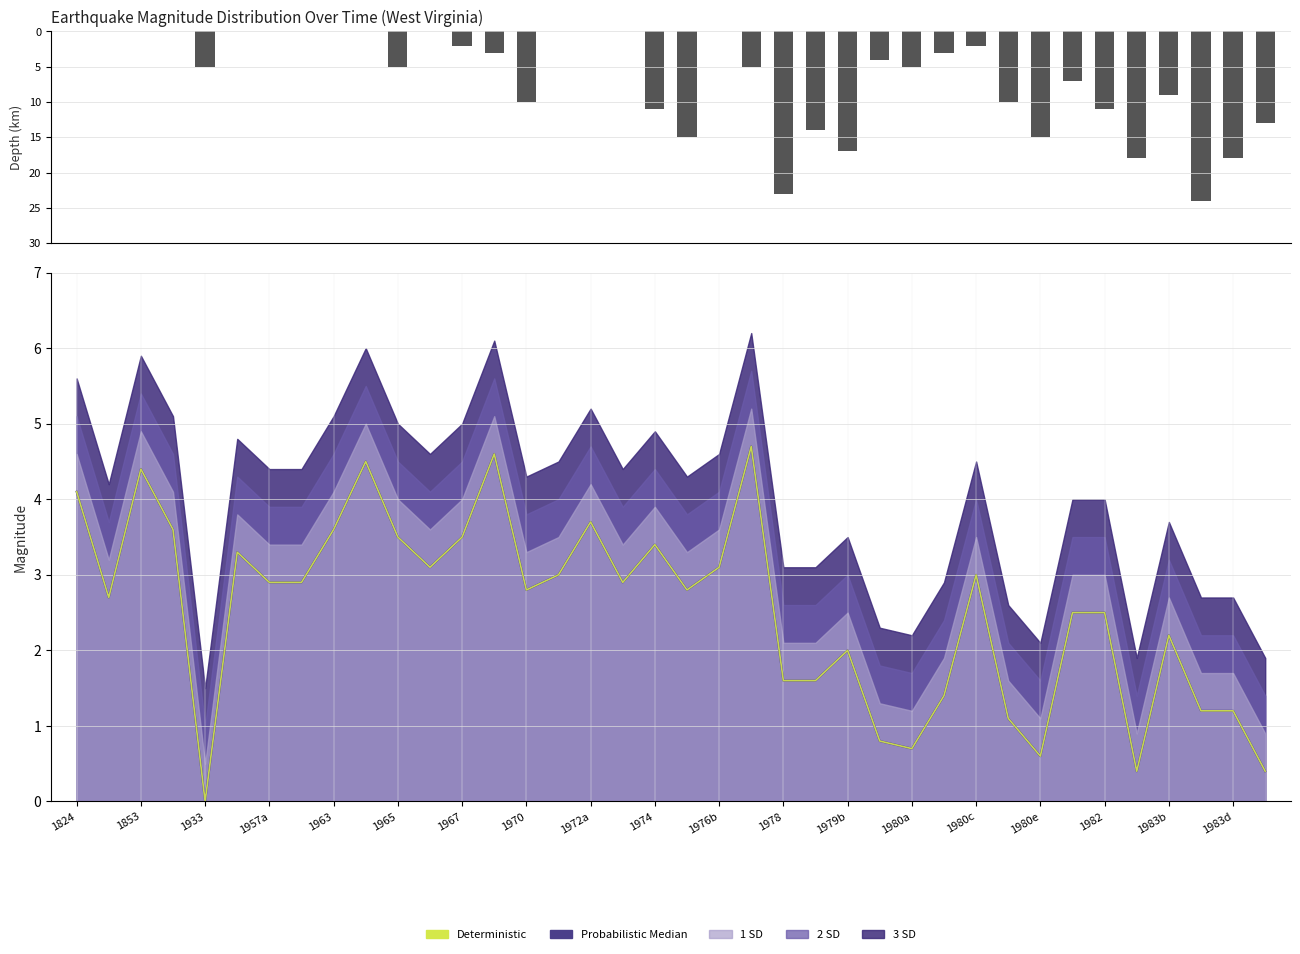

At which label does Depth (km) first exceed -4?

1824